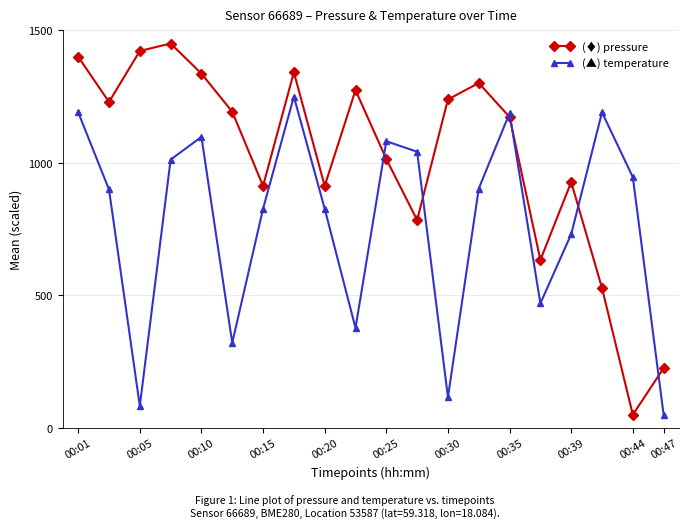

What is the greatest value displayed?

1450.0